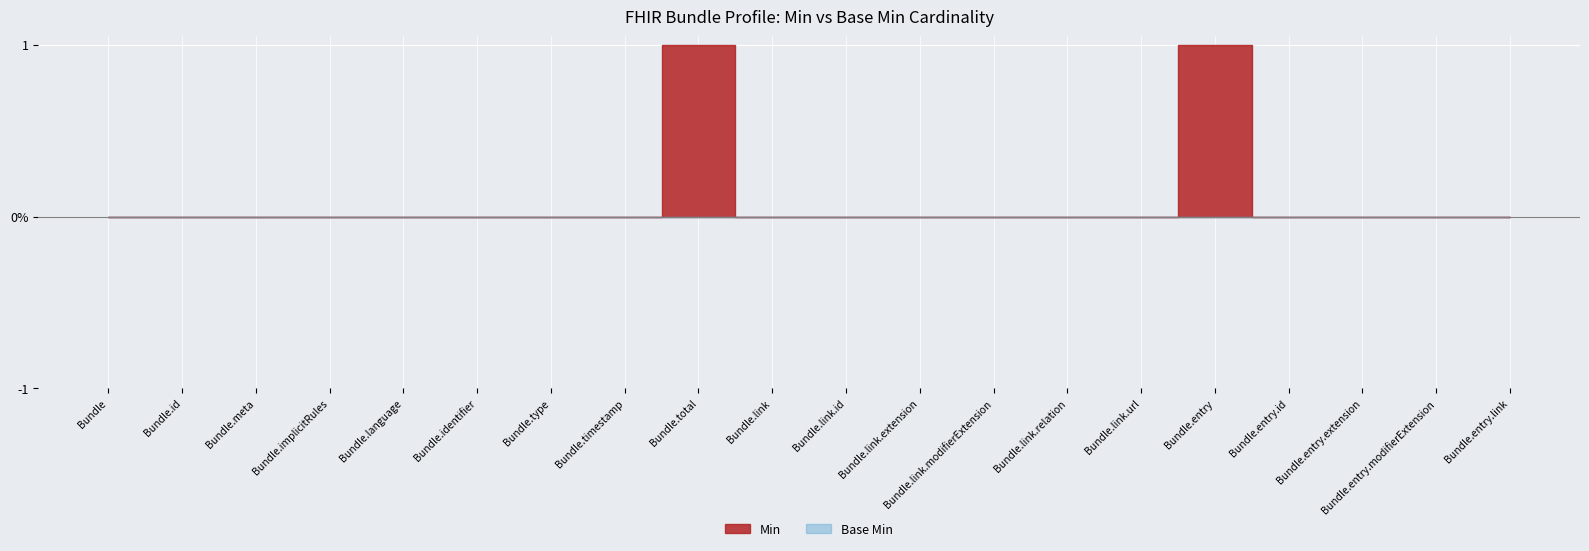

Is the value of Base Min at Bundle.language greater than the value of Min at Bundle.entry.extension?

No